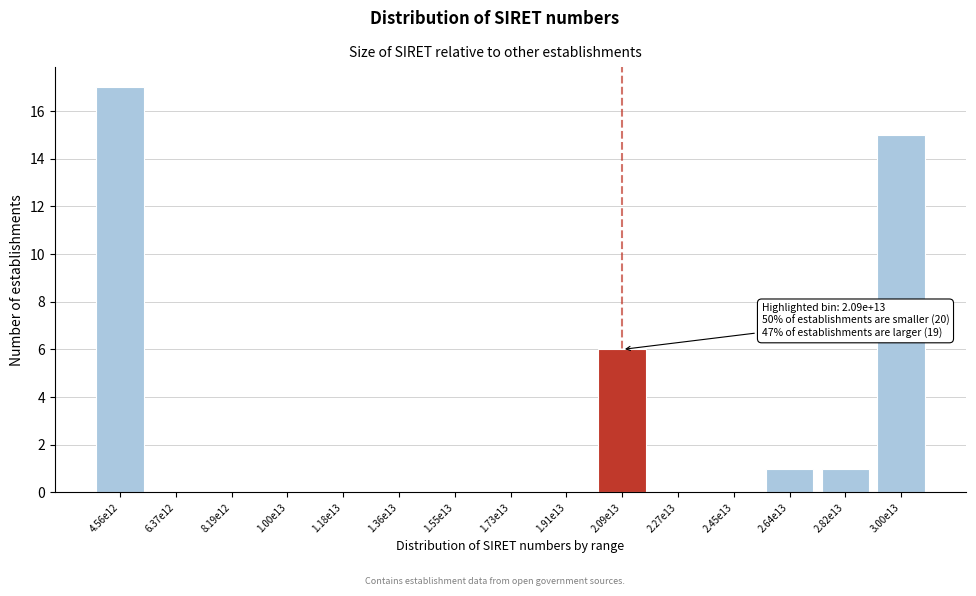

Reading left to right, extract all data points from this chart.

4.56e12=17	6.37e12=0	8.19e12=0	1.00e13=0	1.18e13=0	1.36e13=0	1.55e13=0	1.73e13=0	1.91e13=0	2.09e13=6	2.27e13=0	2.45e13=0	2.64e13=1	2.82e13=1	3.00e13=15